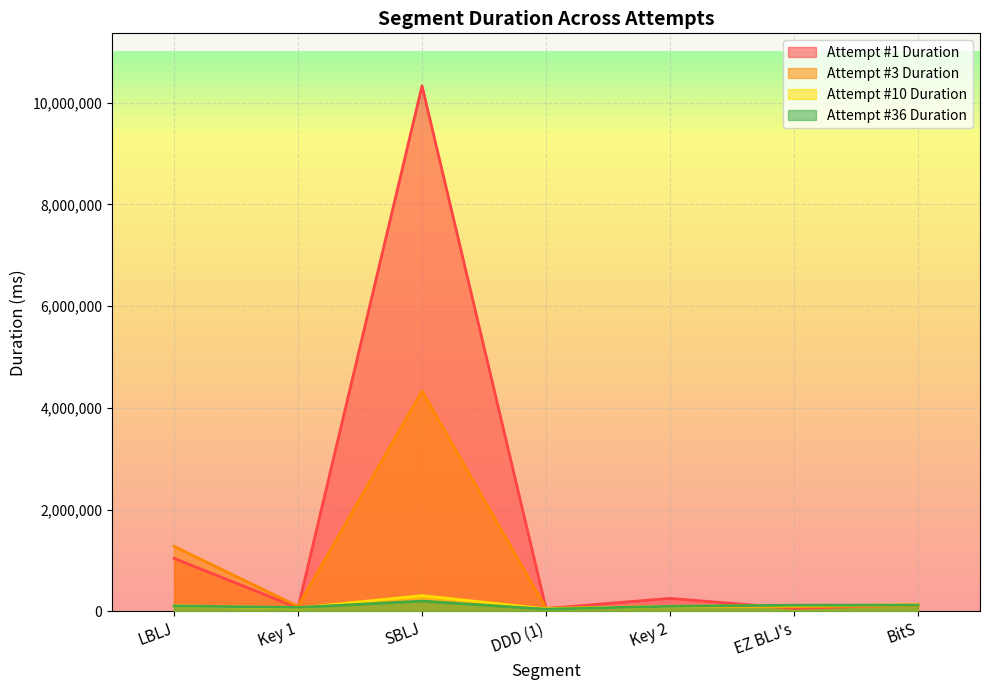

How many distinct data groups are displayed?

4